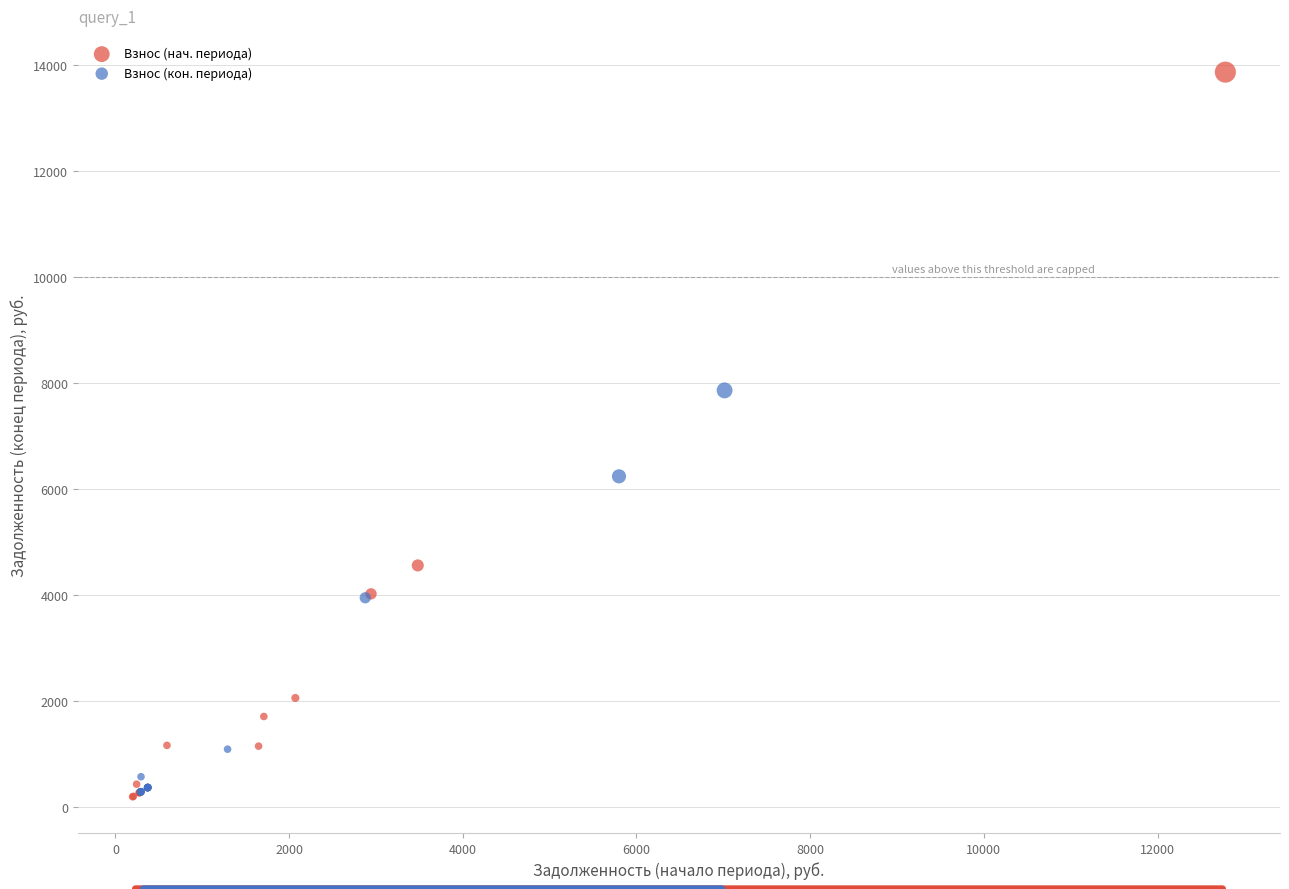

Which series has the largest Y range (max minus min)?

Взнос (нач. периода)